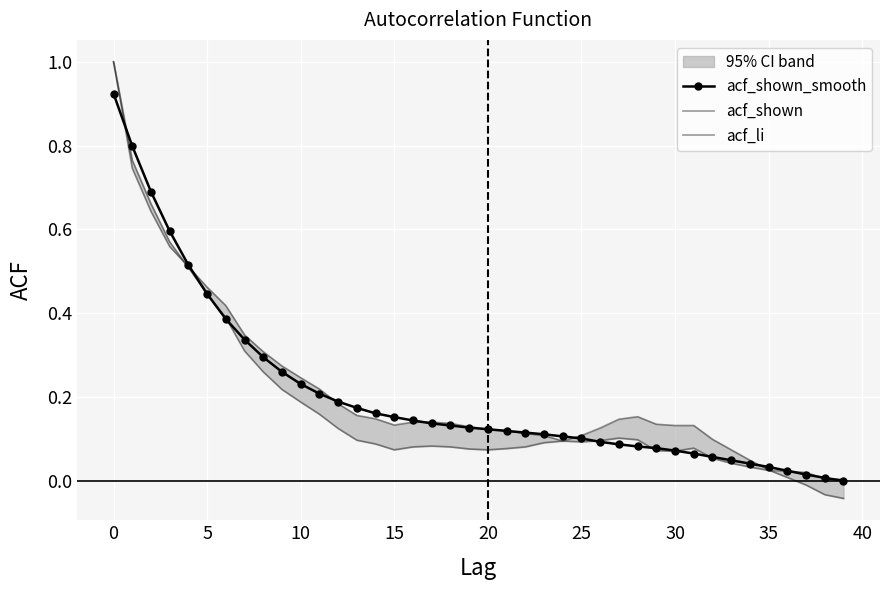

Between 5 and 25, which is larger?

5